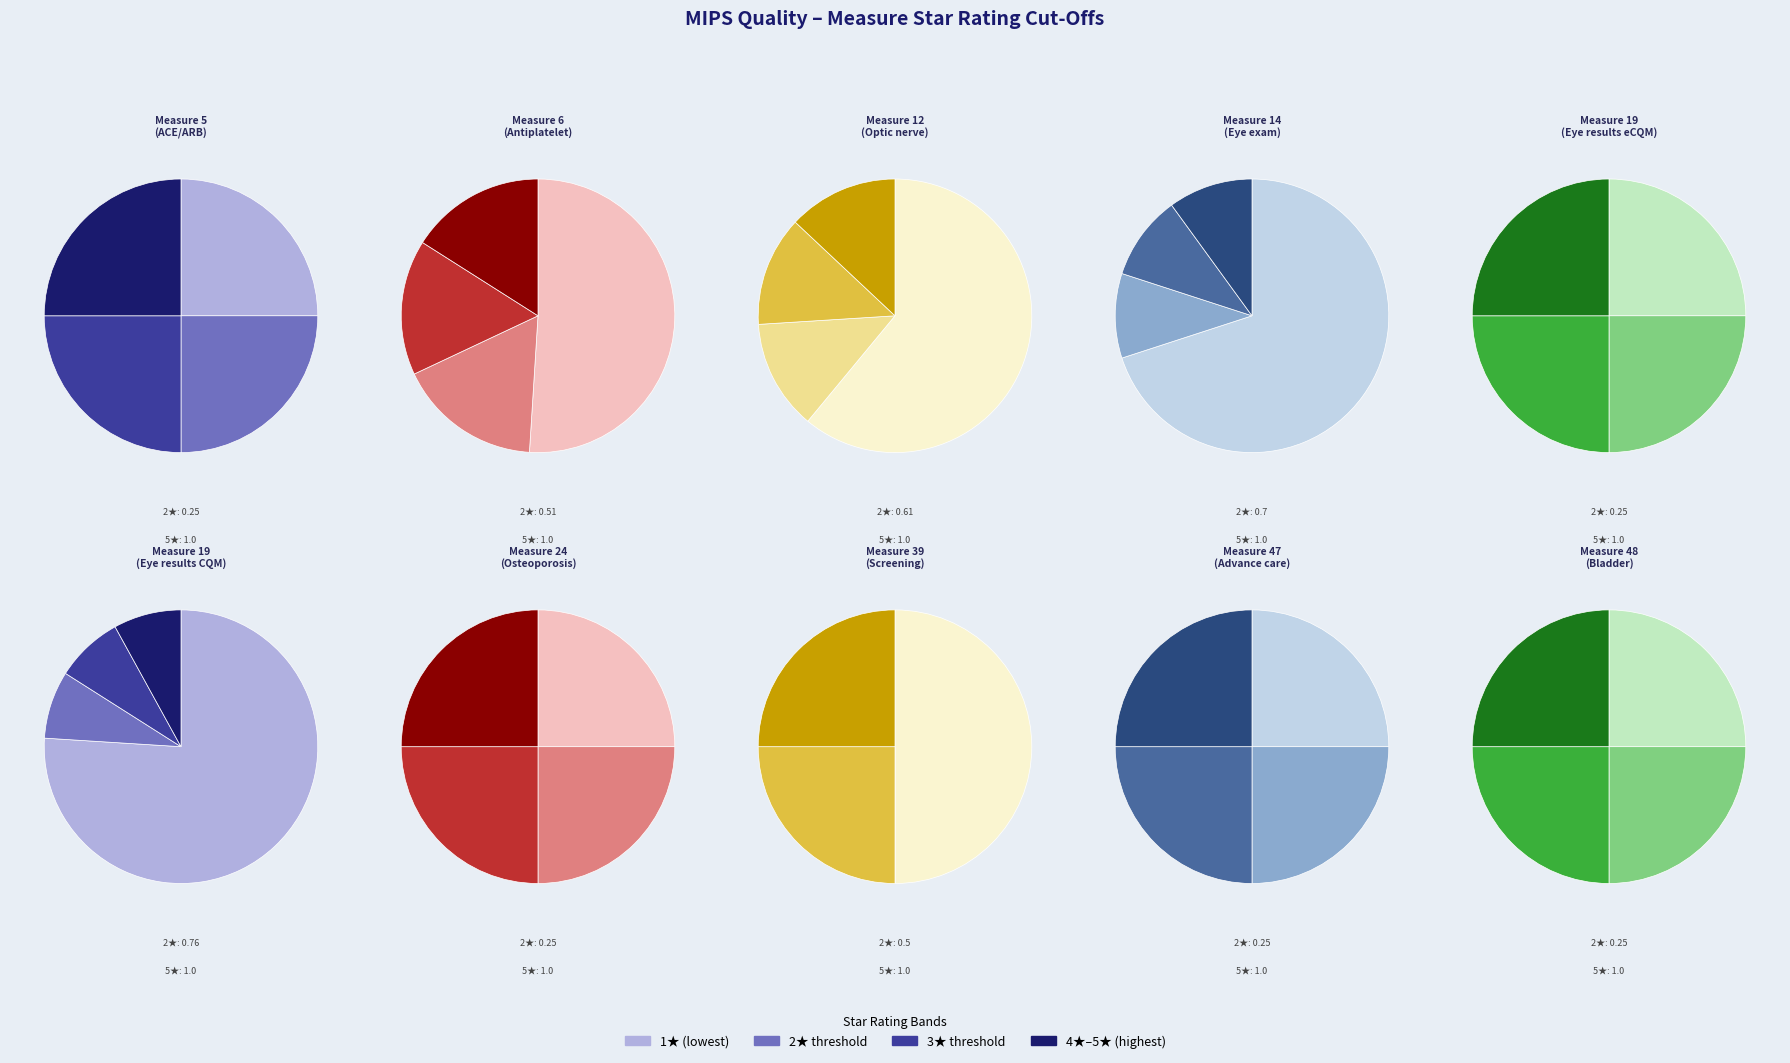

Count the number of slices in the pie.

10